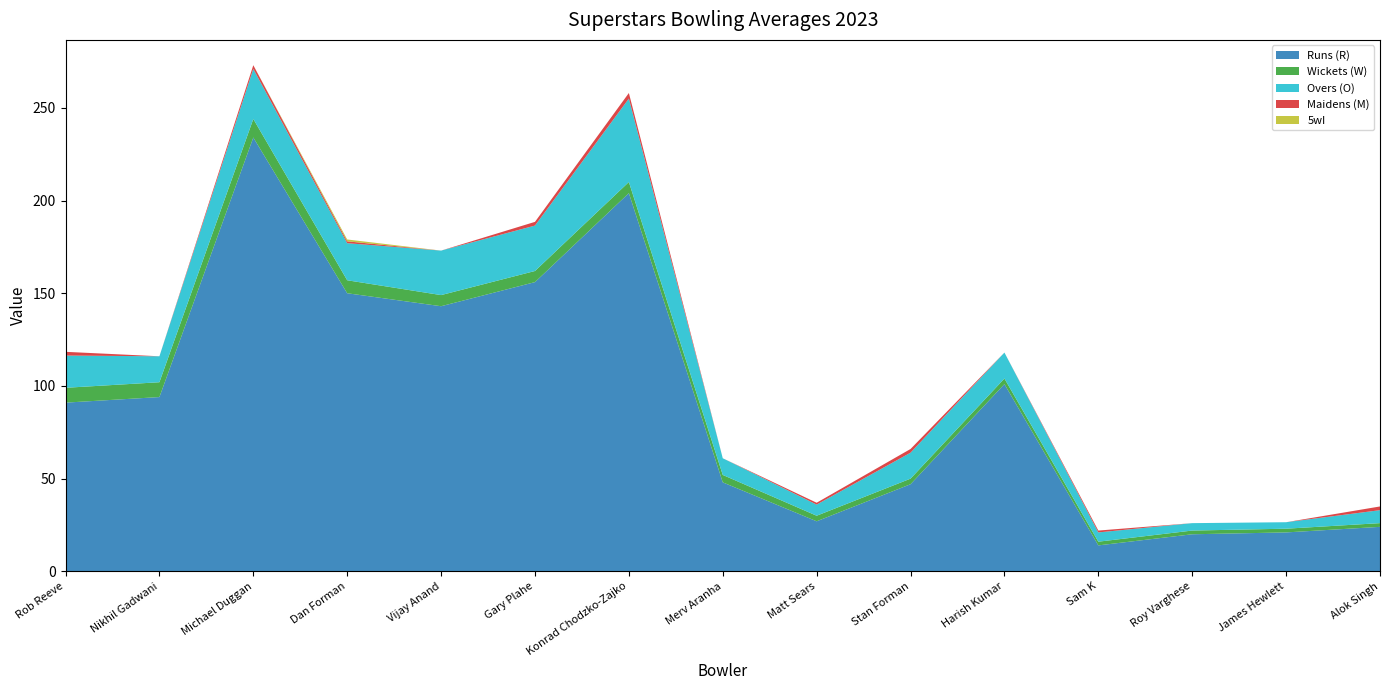

Reading left to right, list all the values displayed in this chart.

Runs (R): 91.0	94.0	234.0	150.0	143.0	156.0	204.0	48.0	27.0	47.0	101.0	14.0	20.0	21.0	24.0
Wickets (W): 8.0	8.0	10.0	7.0	6.0	6.0	6.0	4.0	3.0	3.0	3.0	2.0	2.0	2.0	2.0
Overs (O): 17.4	14.0	27.0	20.0	24.0	24.5	45.0	9.0	6.0	14.0	14.0	5.0	4.0	3.5	7.0
Maidens (M): 2.0	0.0	2.0	1.0	0.0	2.0	3.0	0.0	1.0	2.0	0.0	1.0	0.0	0.0	2.0
5wI: 0.0	0.0	0.0	1.0	0.0	0.0	0.0	0.0	0.0	0.0	0.0	0.0	0.0	0.0	0.0